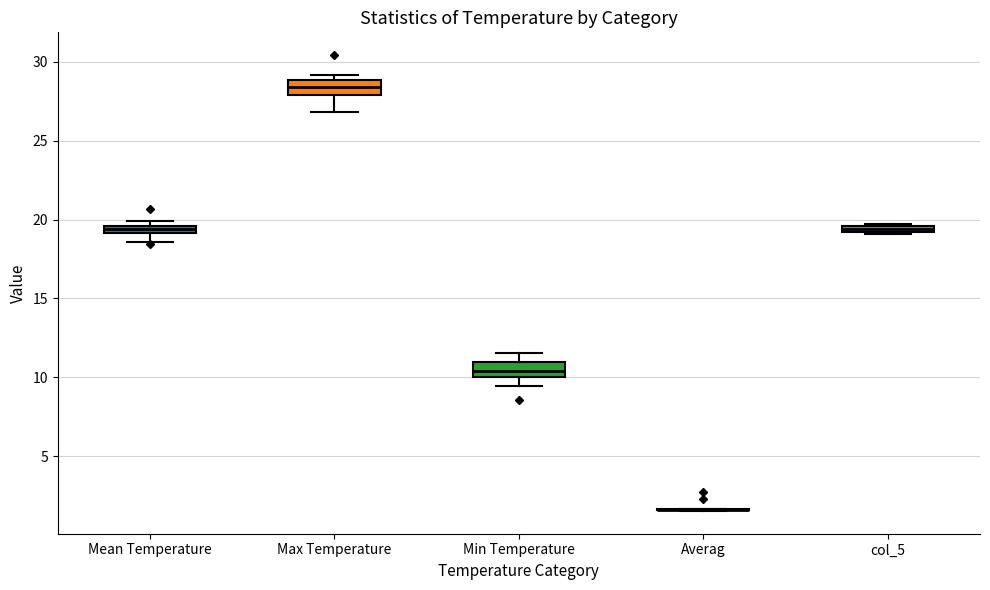

Where does the median line of the box for Max Temperature sit on the y-axis? The values are not printed on the chart, so give them approximately, as read against the axis.

28.5